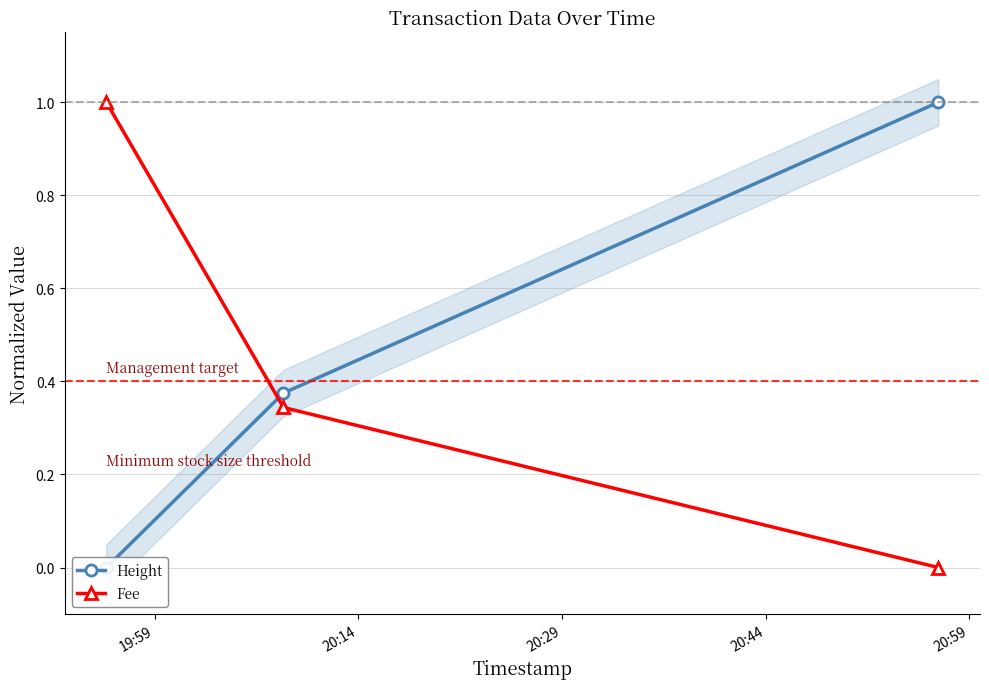

What is the maximum value shown in the chart?

1.0